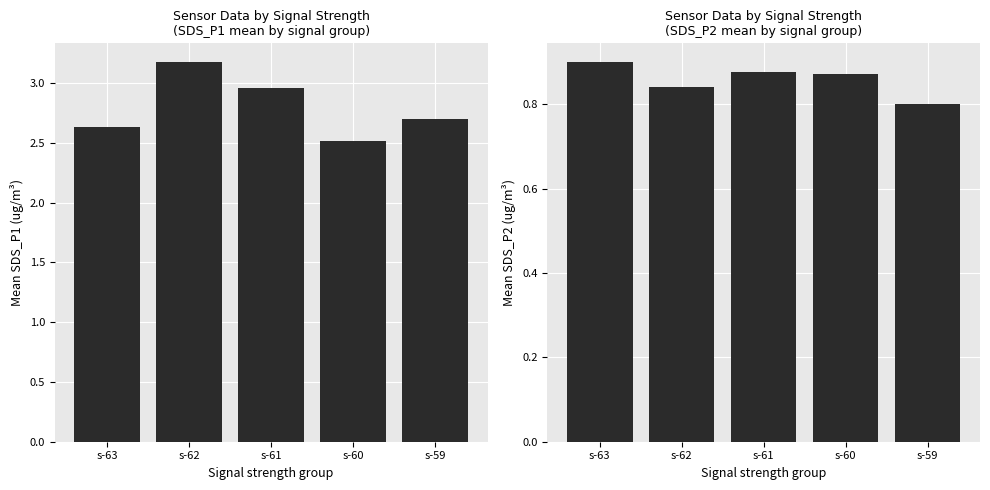

What is the sum of the SDS_P1 values at s-61 and s-60?

5.5